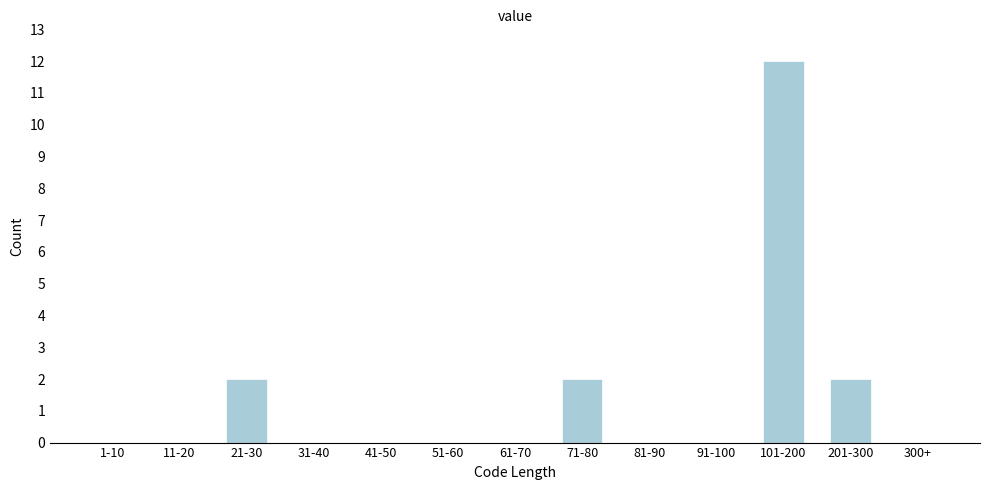

Reading left to right, transcribe all the data shown in this chart.

1-10=0	11-20=0	21-30=2	31-40=0	41-50=0	51-60=0	61-70=0	71-80=2	81-90=0	91-100=0	101-200=12	201-300=2	300+=0